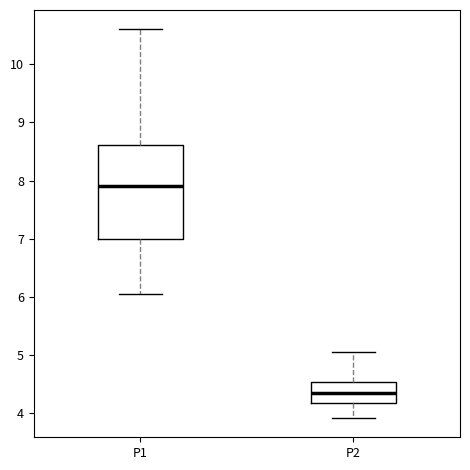

Which box has the highest median line?

P1